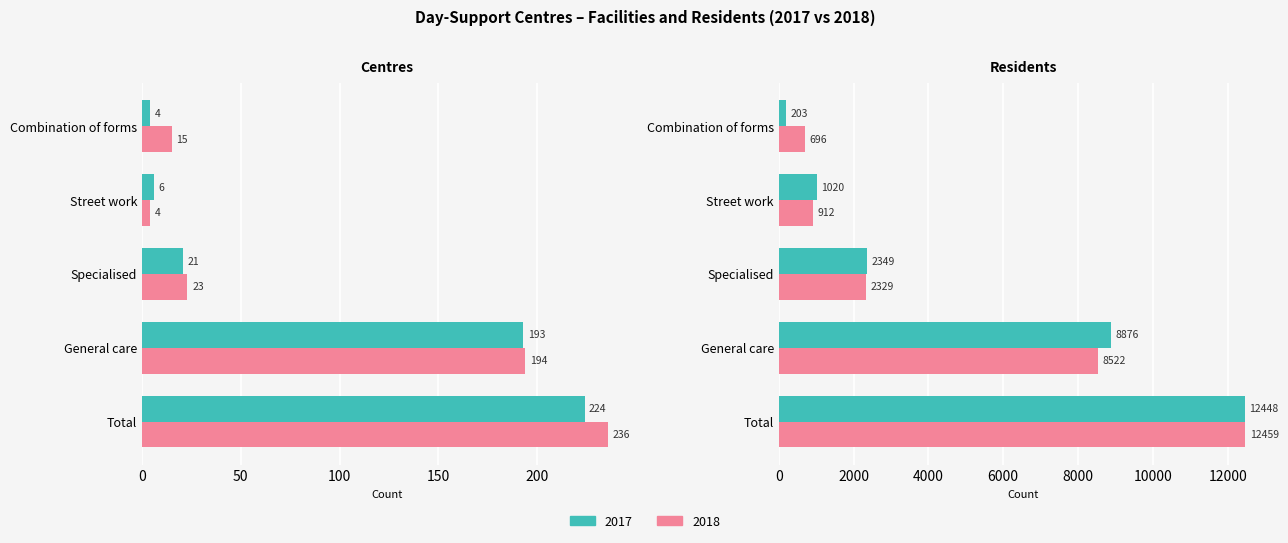

Is it true that centres 2017 equals 2 at Combination of forms?

False